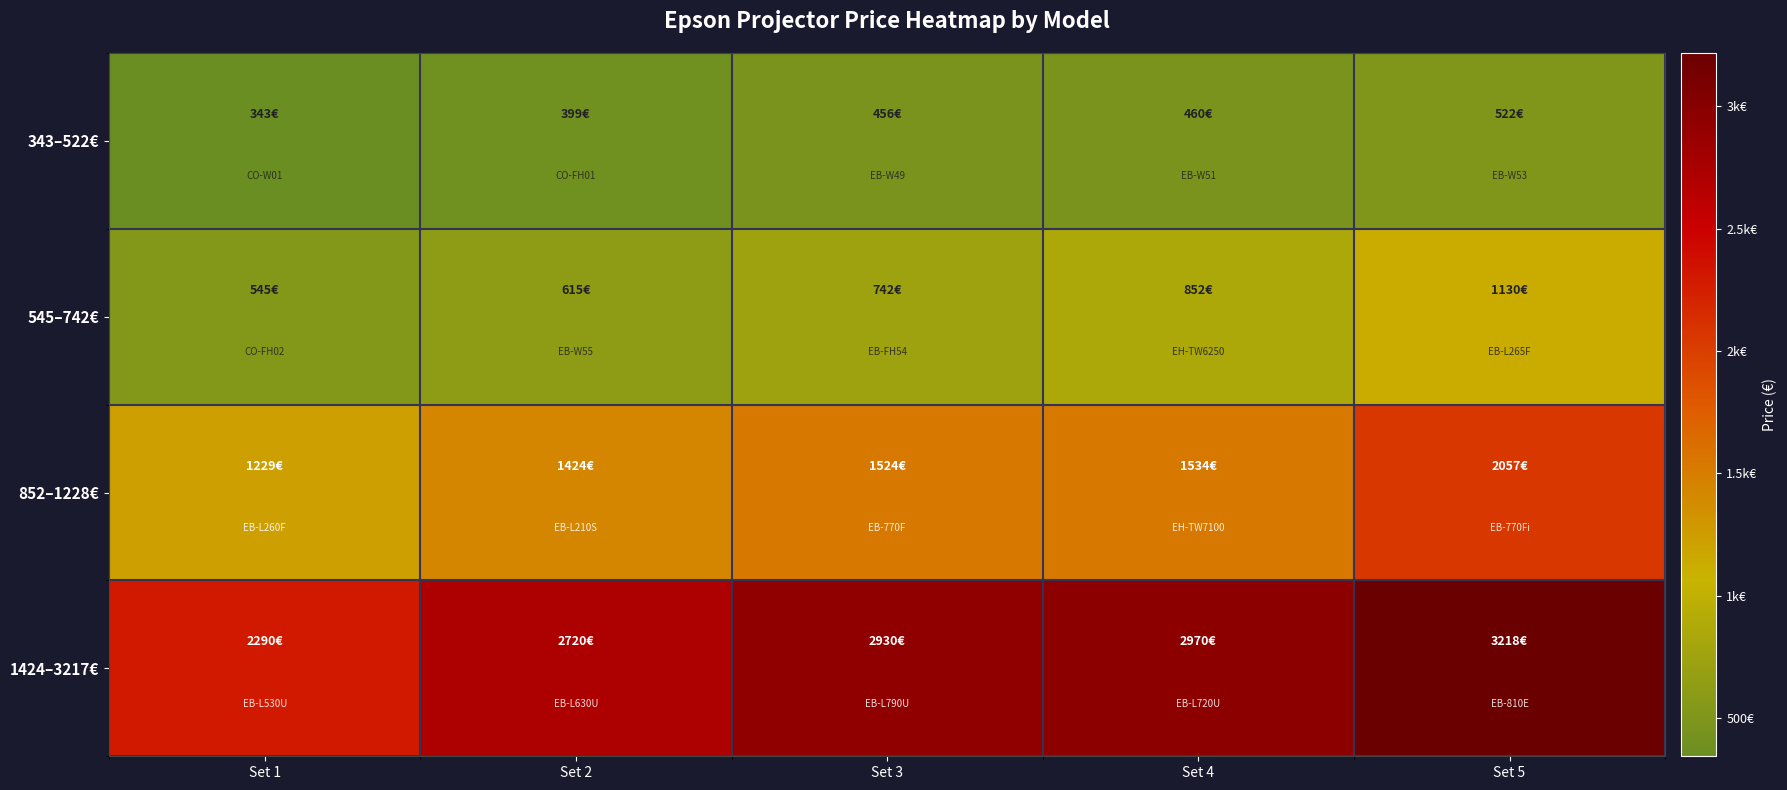

Which category has the lowest value across all series?

Set 1